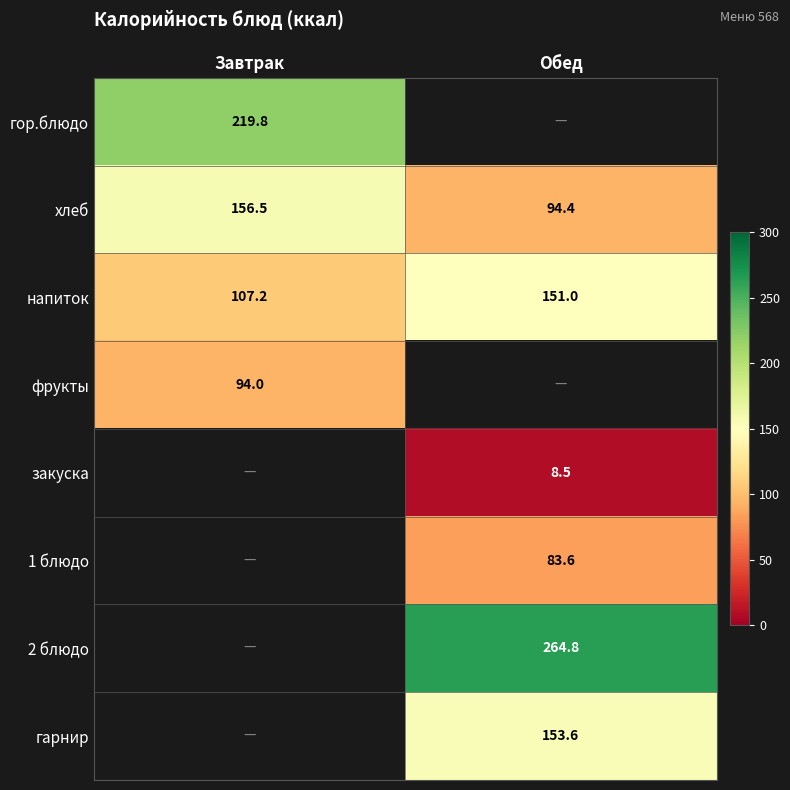

What is the difference between the maximum and minimum values in the хлеб series?

62.1